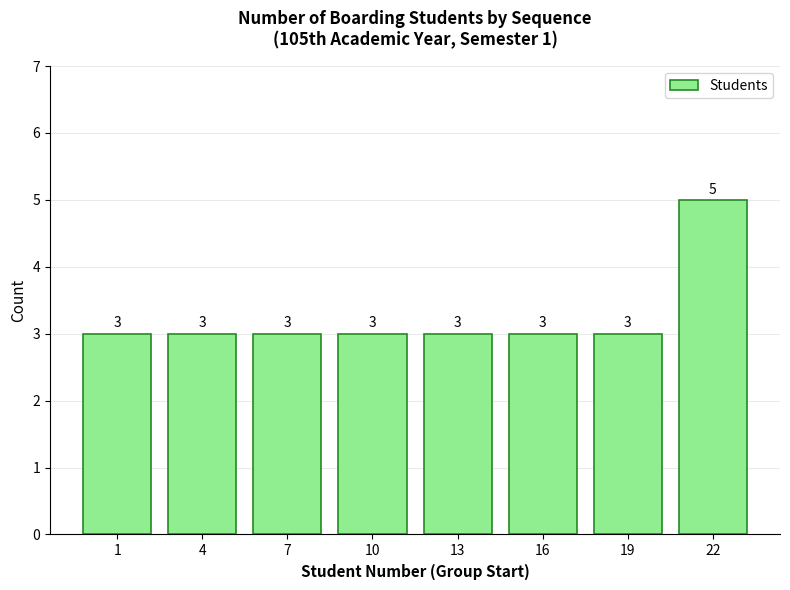

Reading left to right, list all the values displayed in this chart.

3	3	3	3	3	3	3	5